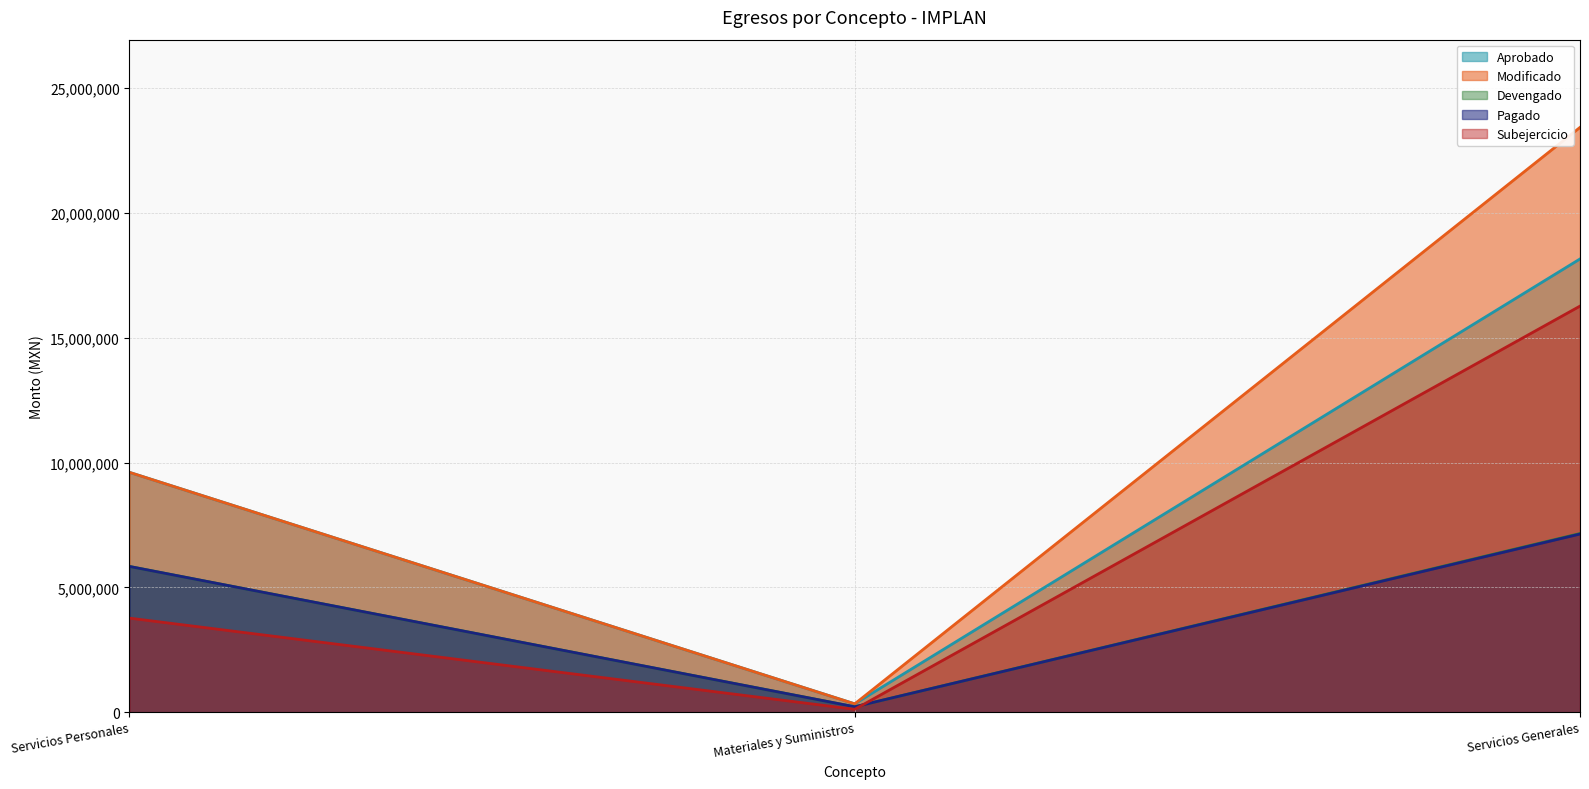

True or false: Aprobado has a value of 87562.1 at Materiales y Suministros.

False